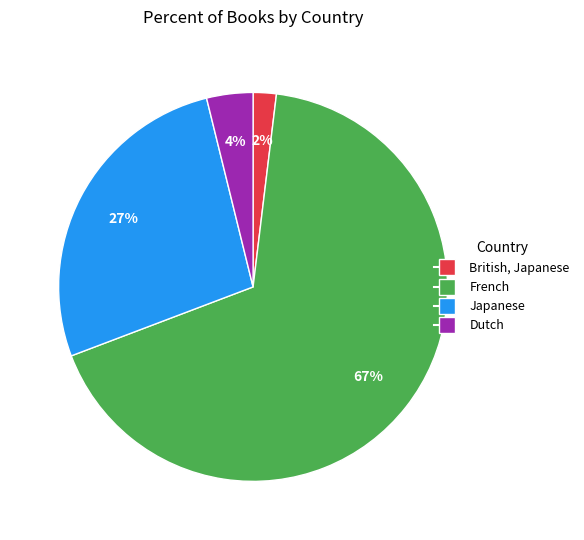

The Japanese slice represents 38% of the pie. True or false?

False